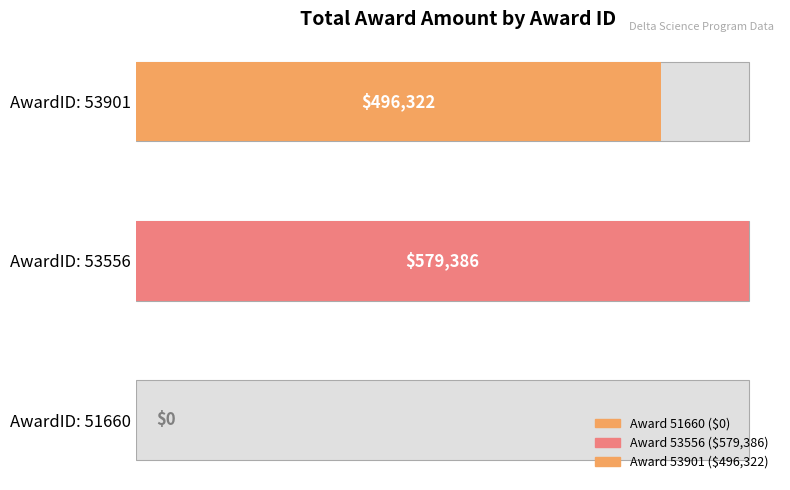

Is it true that the value at 53556 is 579386?

True